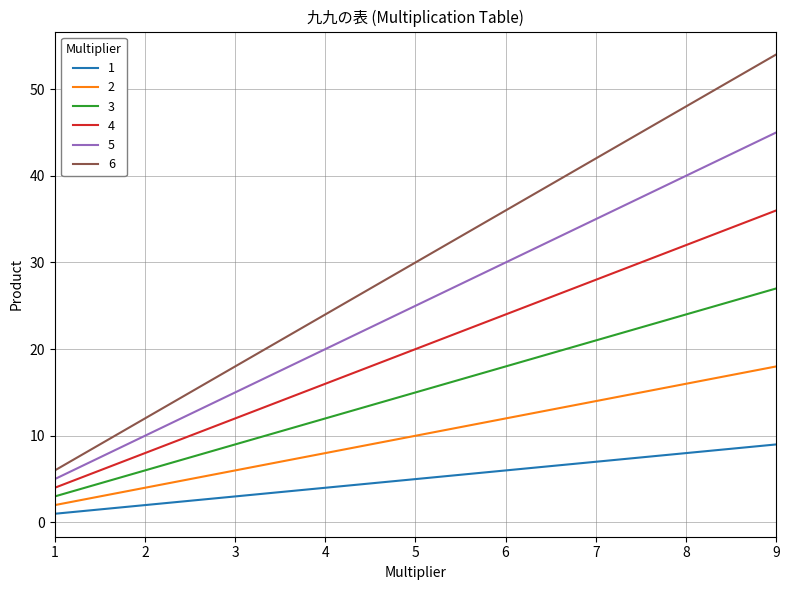

What are all the series names shown in the legend?

1, 2, 3, 4, 5, 6